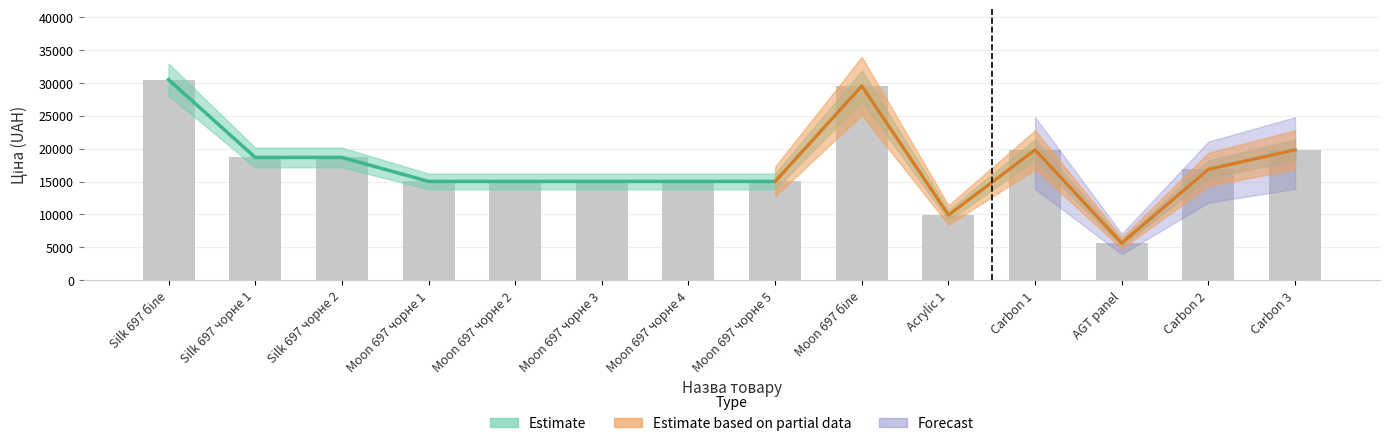

What is the ratio of the value at Moon 697 чорне 3 to the value at Moon 697 біле?

0.5